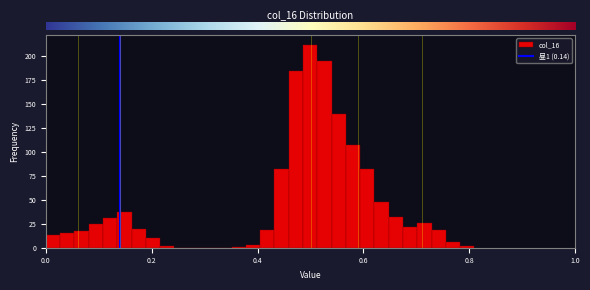

Around what value on the x-axis is the tallest bar? Give the approximate position of its centre, as read against the axis.

0.50